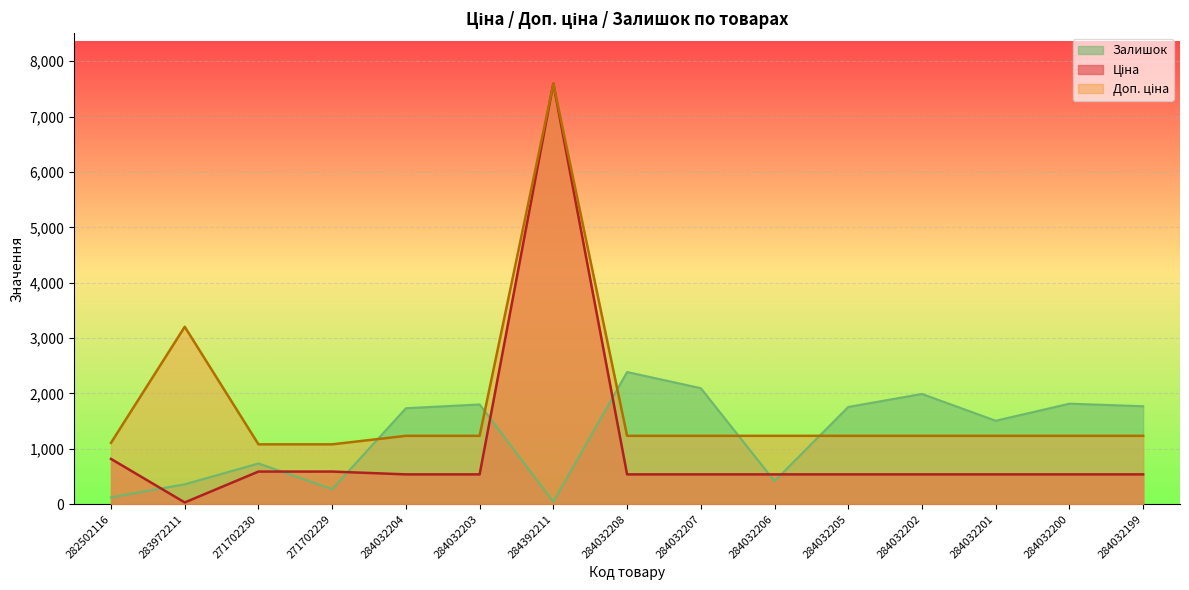

Which series has the largest total across all categories?

Доп. ціна